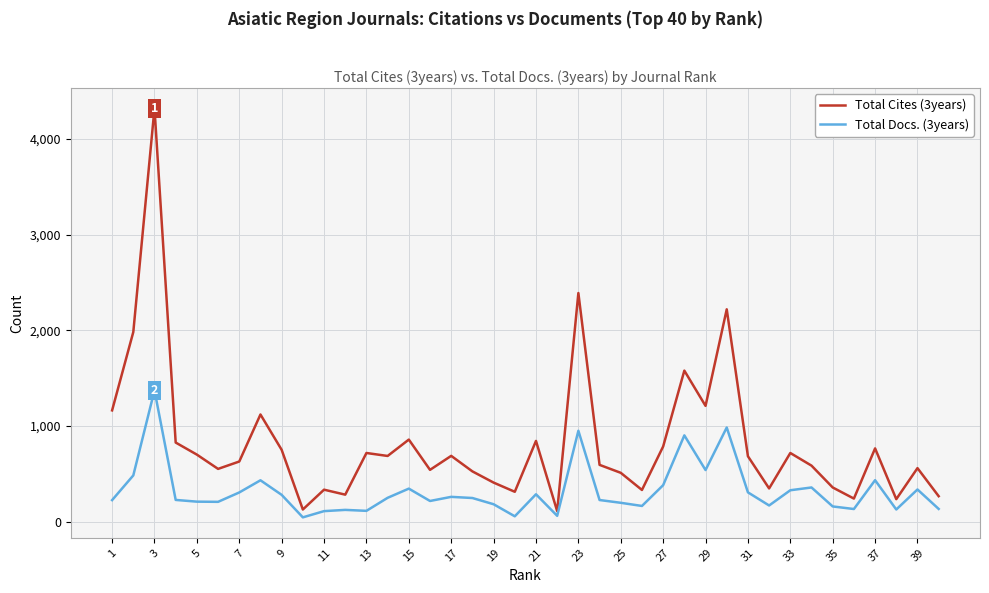

What is the maximum value shown in the chart?

4318